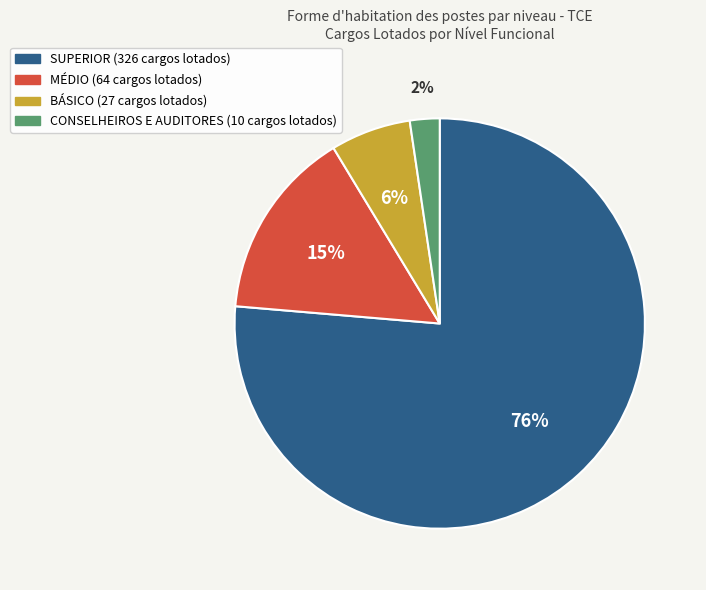

Does any single category account for the majority?

Yes